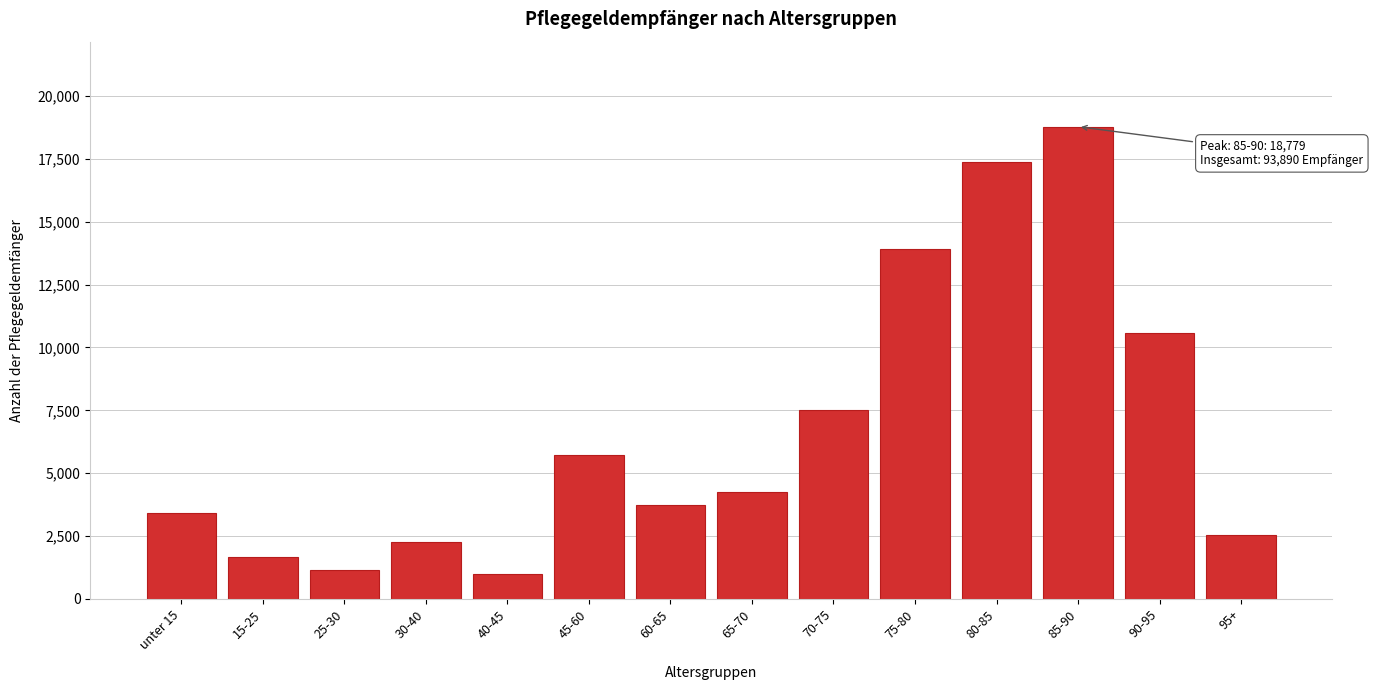

Reading left to right, what are all the values shown in this chart?

unter 15=3436	15-25=1674	25-30=1142	30-40=2264	40-45=983	45-60=5716	60-65=3748	65-70=4235	70-75=7532	75-80=13913	80-85=17367	85-90=18779	90-95=10575	95+=2526